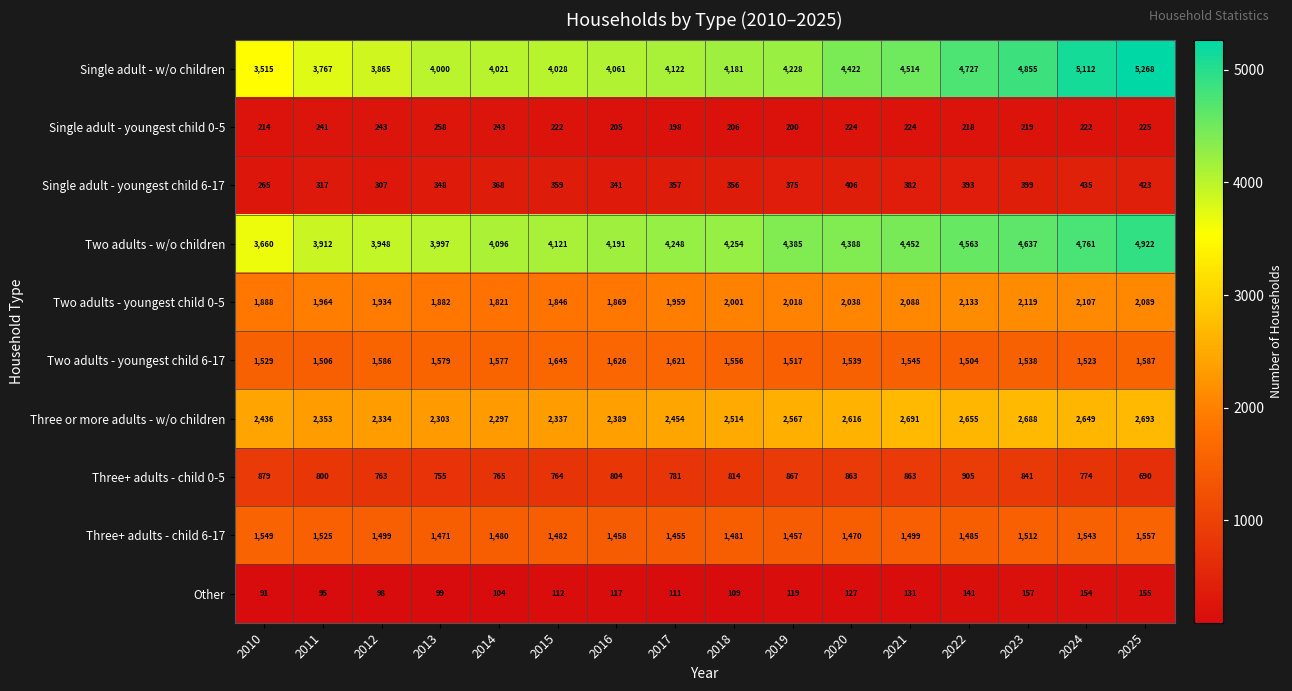

Which series changed the most between 2013 and 2018?

Two adults - w/o children